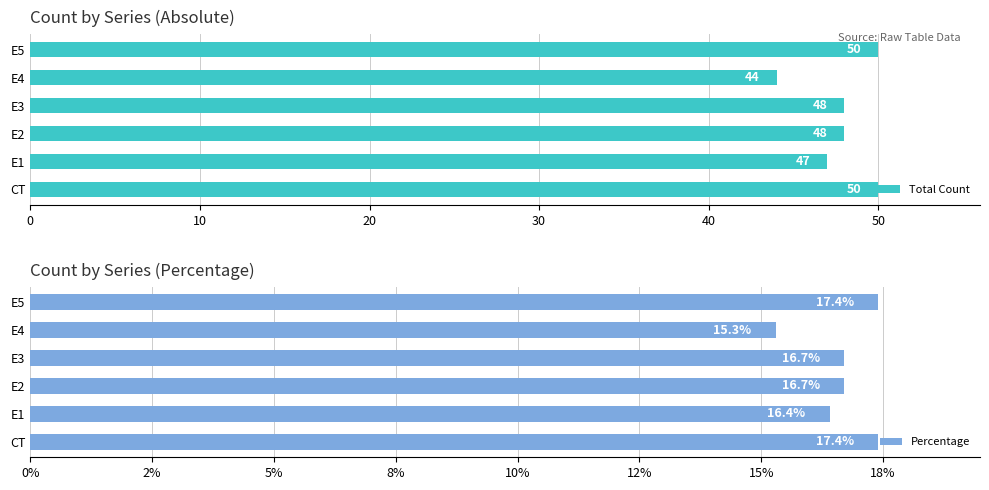

True or false: Total Count has a value of 44 at E4.

True